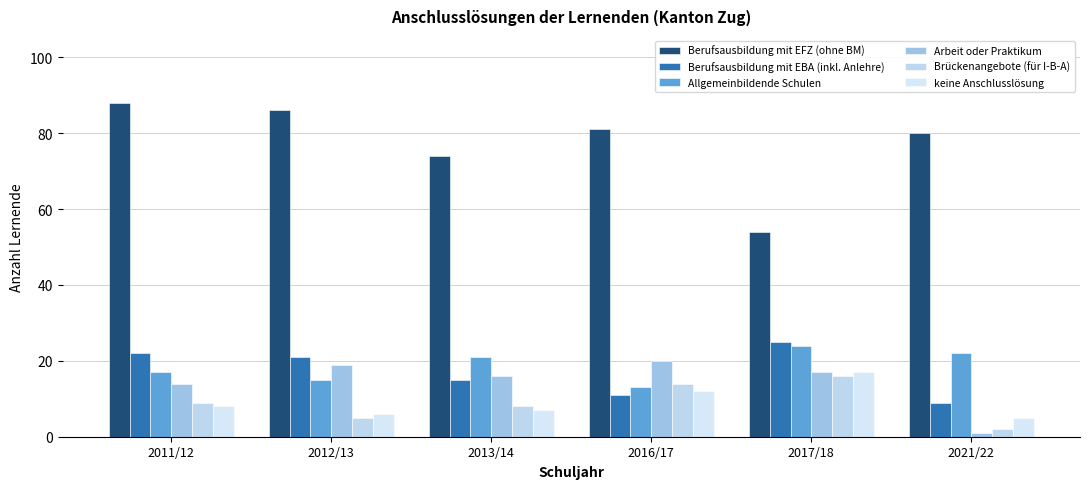

Reading left to right, list all the values displayed in this chart.

Berufsausbildung mit EFZ (ohne BM): 2011/12=88	2012/13=86	2013/14=74	2016/17=81	2017/18=54	2021/22=80
Berufsausbildung mit EBA (inkl. Anlehre): 2011/12=22	2012/13=21	2013/14=15	2016/17=11	2017/18=25	2021/22=9
Allgemeinbildende Schulen: 2011/12=17	2012/13=15	2013/14=21	2016/17=13	2017/18=24	2021/22=22
Arbeit oder Praktikum: 2011/12=14	2012/13=19	2013/14=16	2016/17=20	2017/18=17	2021/22=1
Brückenangebote (für I-B-A): 2011/12=9	2012/13=5	2013/14=8	2016/17=14	2017/18=16	2021/22=2
keine Anschlusslösung: 2011/12=8	2012/13=6	2013/14=7	2016/17=12	2017/18=17	2021/22=5